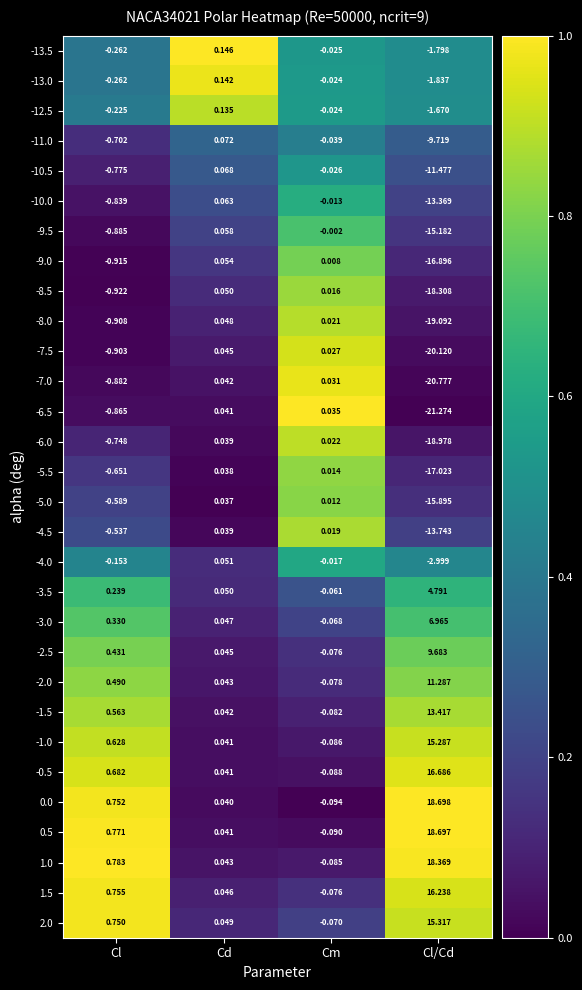

Is the value of -4.0 at Cl/Cd greater than the value of -2.0 at Cm?

No